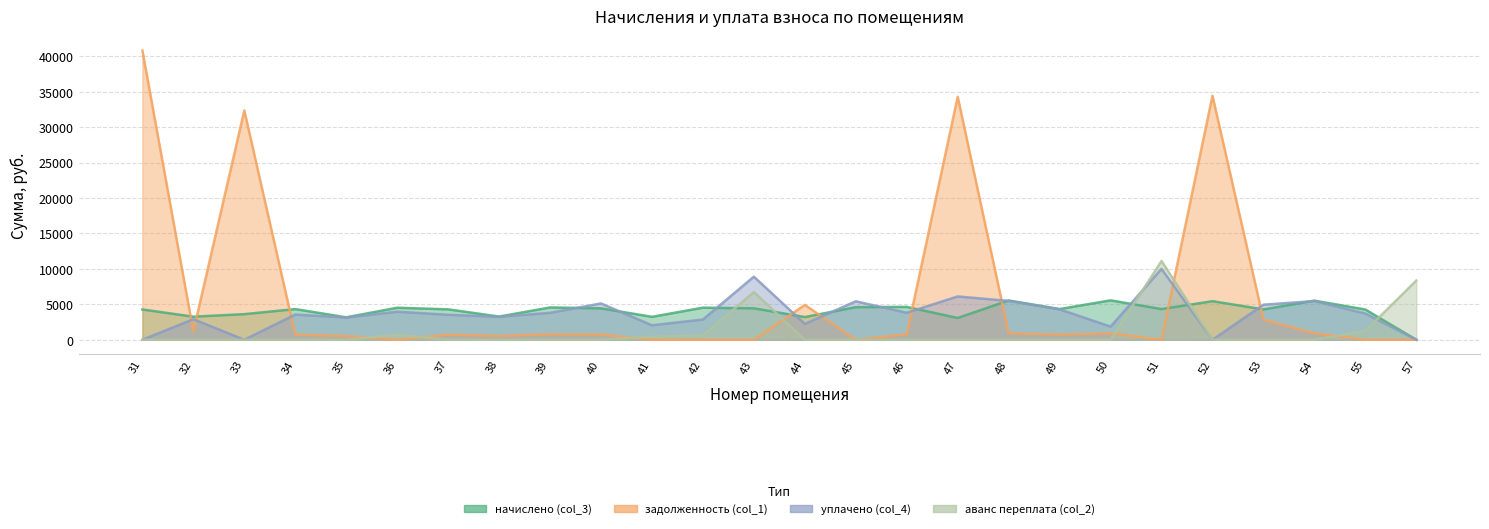

How many values in уплачено (col_4) are above zero?

22